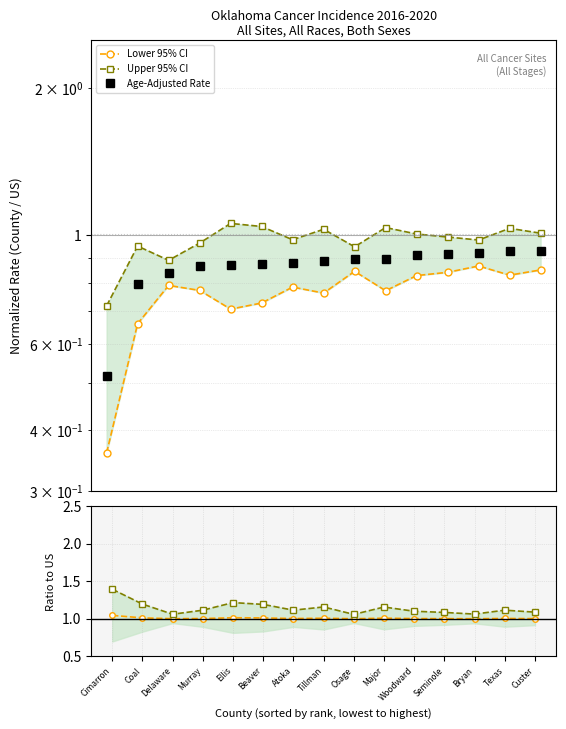

Which label corresponds to the smallest value in the chart?

Cimarron